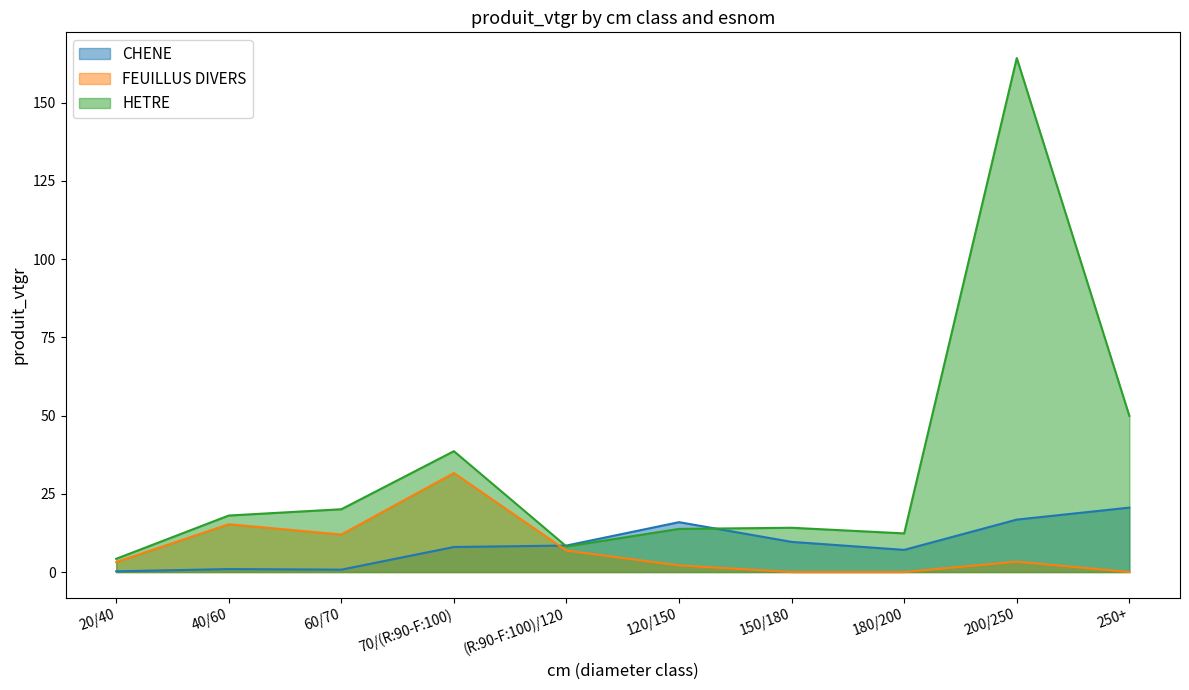

Reading left to right, list all the values displayed in this chart.

CHENE: 20/40=0.2	40/60=0.9	60/70=0.8	70/(R:90-F:100)=8.0	(R:90-F:100)/120=8.5	120/150=15.9	150/180=9.6	180/200=7.1	200/250=16.8	250+=20.6
FEUILLUS DIVERS: 20/40=3.2	40/60=15.3	60/70=12.0	70/(R:90-F:100)=31.7	(R:90-F:100)/120=6.8	120/150=2.1	150/180=0.0	180/200=0.0	200/250=3.3	250+=0.0
HETRE: 20/40=4.2	40/60=18.1	60/70=20.1	70/(R:90-F:100)=38.6	(R:90-F:100)/120=8.2	120/150=13.8	150/180=14.2	180/200=12.3	200/250=164.3	250+=49.9